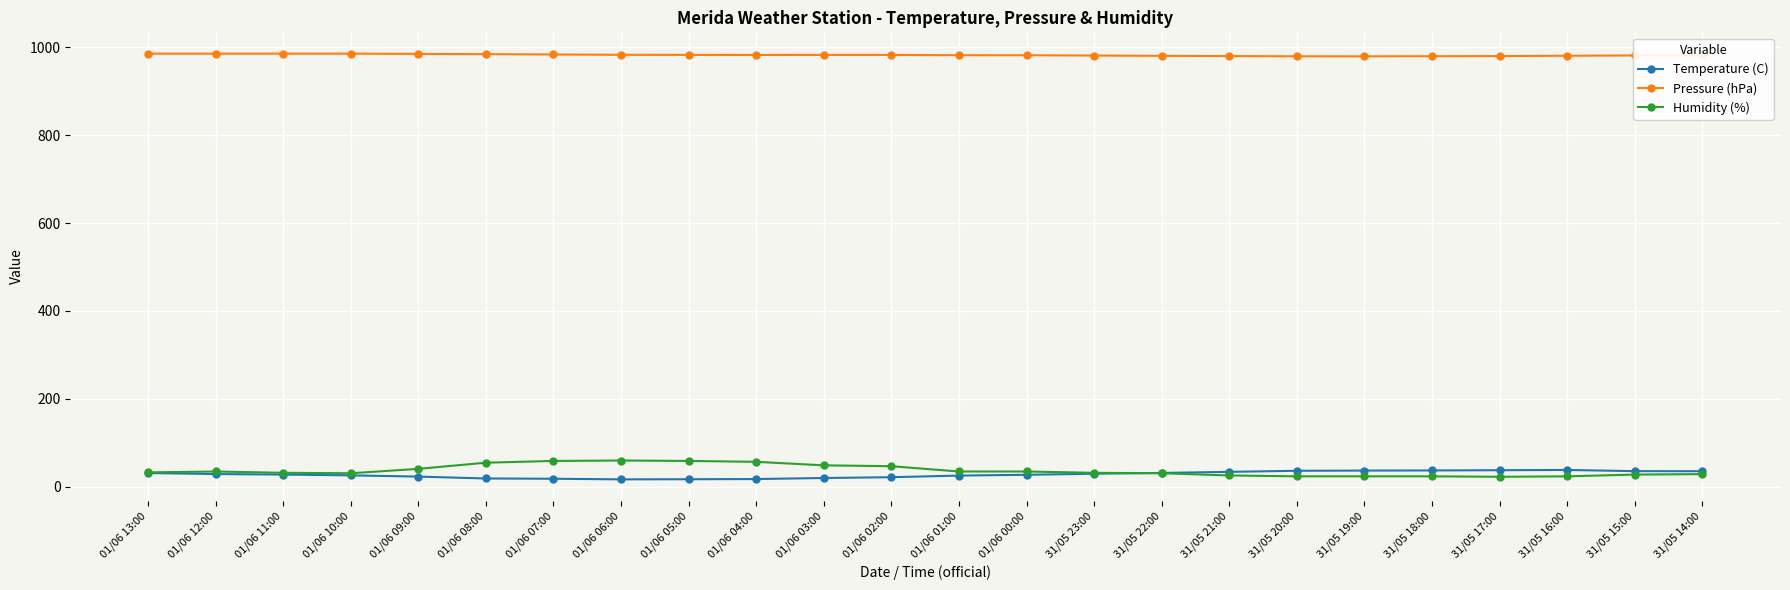

What is the label of the 6th point from the right?

31/05 19:00